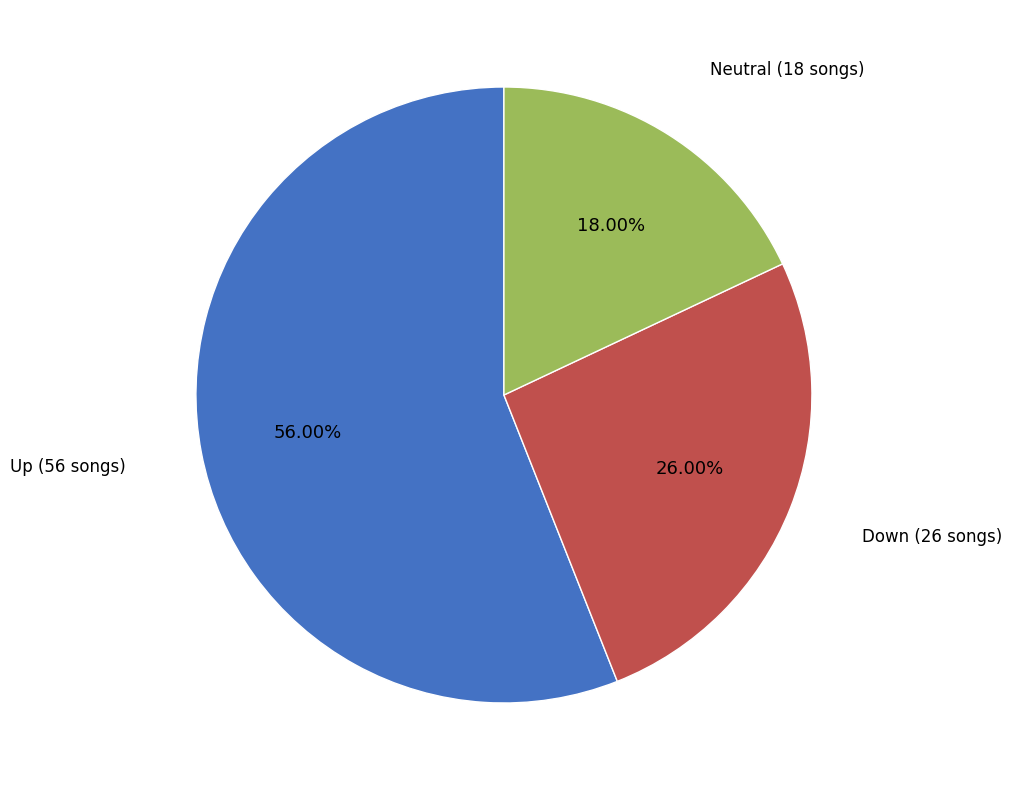

Does any single category account for the majority?

Yes